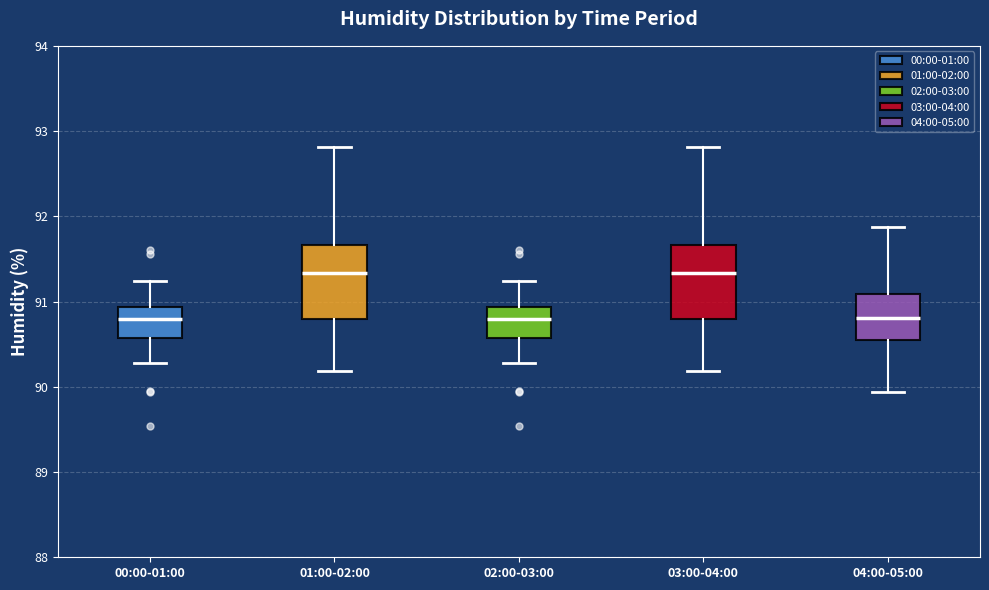

Where is the upper edge of the box for 04:00-05:00 on the y-axis? The values are not printed on the chart, so give them approximately, as read against the axis.

91.1